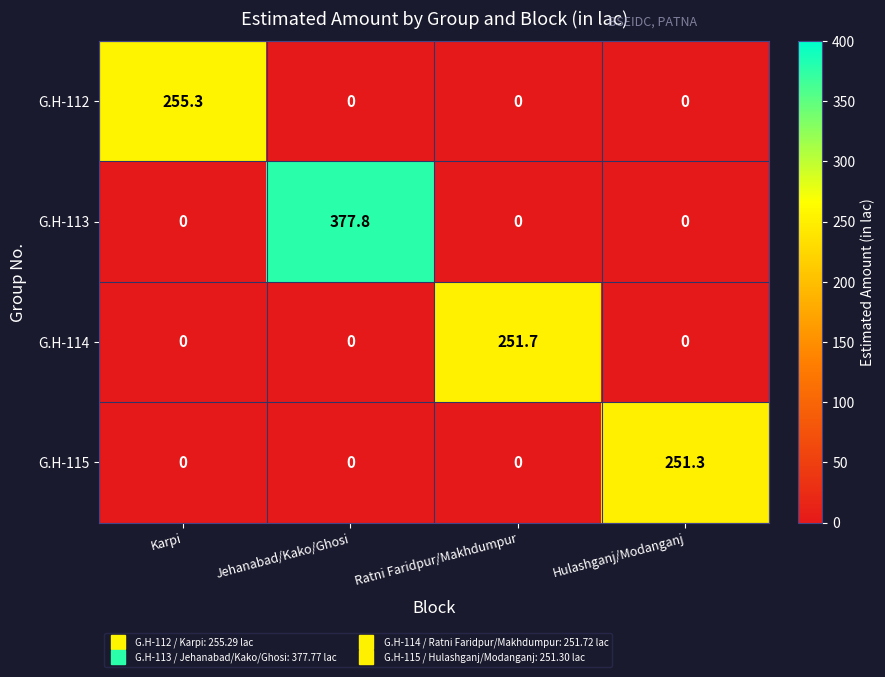

The G.H-115 series shows 0.0 at Jehanabad/Kako/Ghosi. True or false?

True